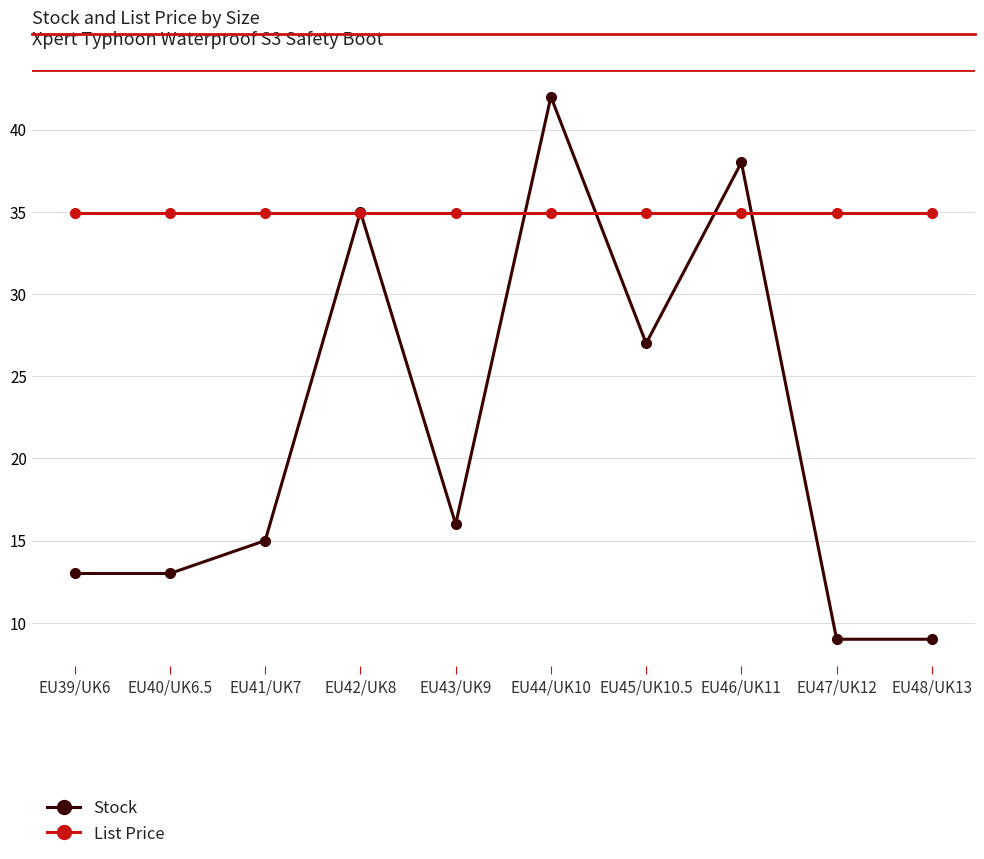

What is the maximum value shown in the chart?

42.0